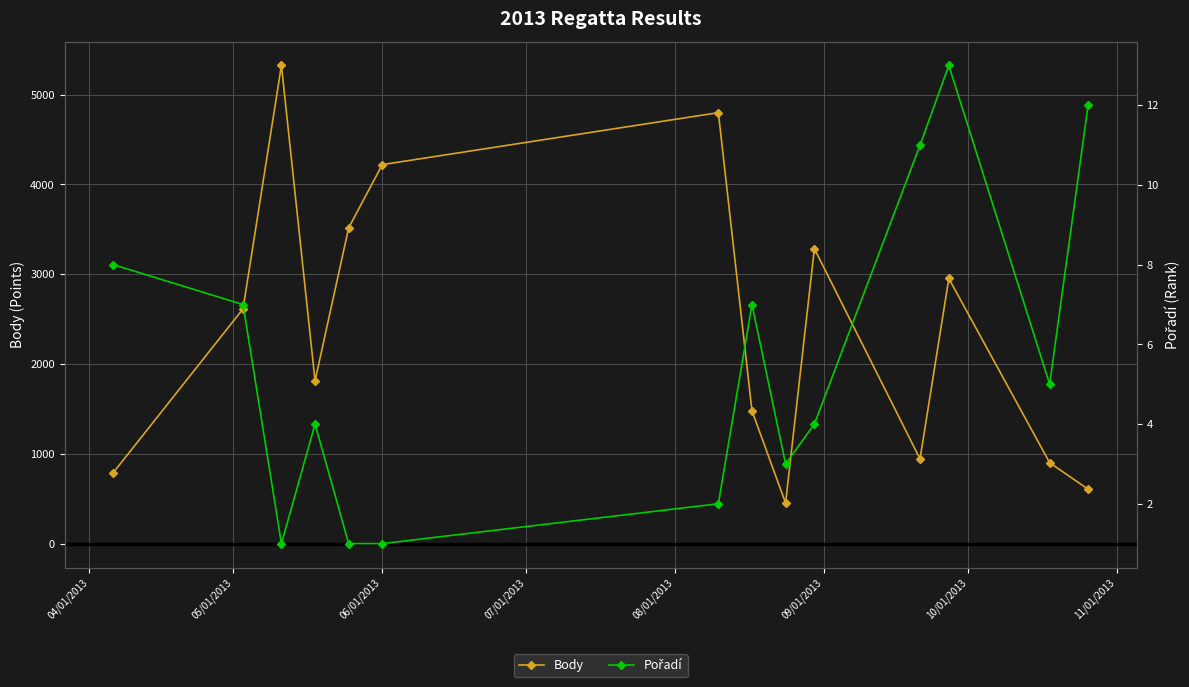

True or false: Pořadí and Body intersect in this chart.

False